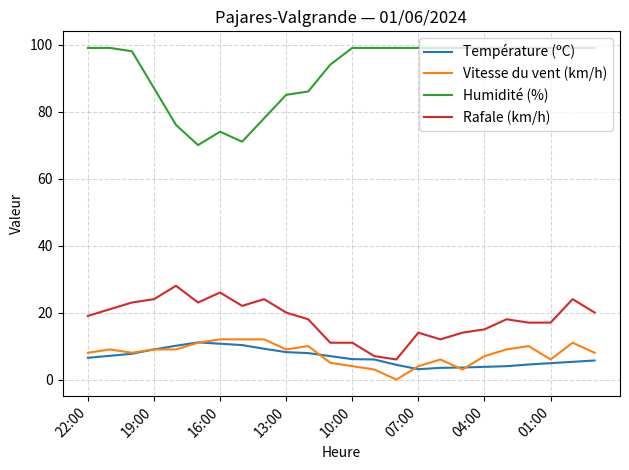

What is the minimum value for Rafale (km/h)?

6.0